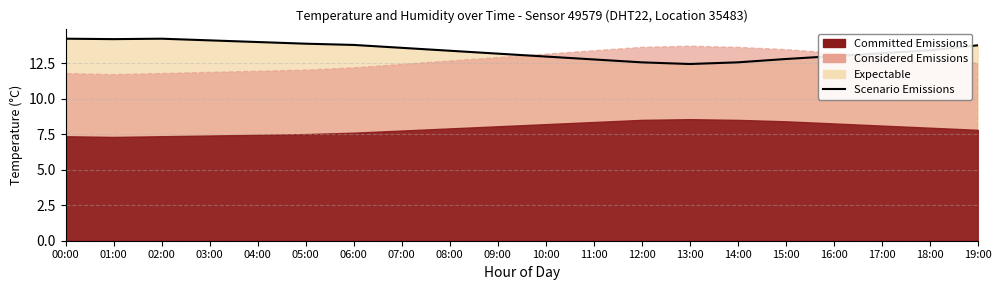

Reading left to right, list all the values displayed in this chart.

14.2	14.2	14.2	14.1	14.0	13.9	13.8	13.6	13.4	13.2	13.0	12.8	12.5	12.4	12.5	12.8	13.0	13.2	13.4	13.7